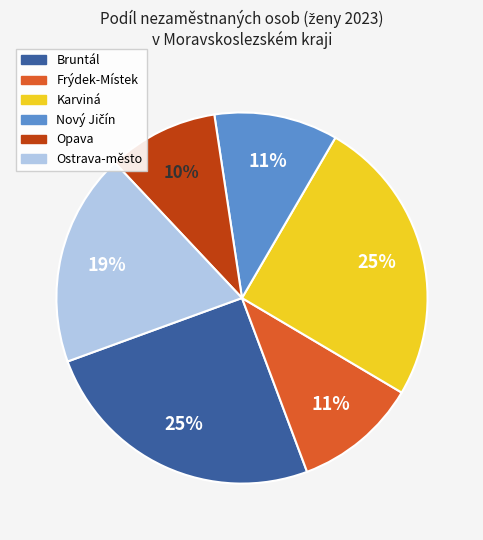

To the nearest percent, what is the average slice percentage?

17%